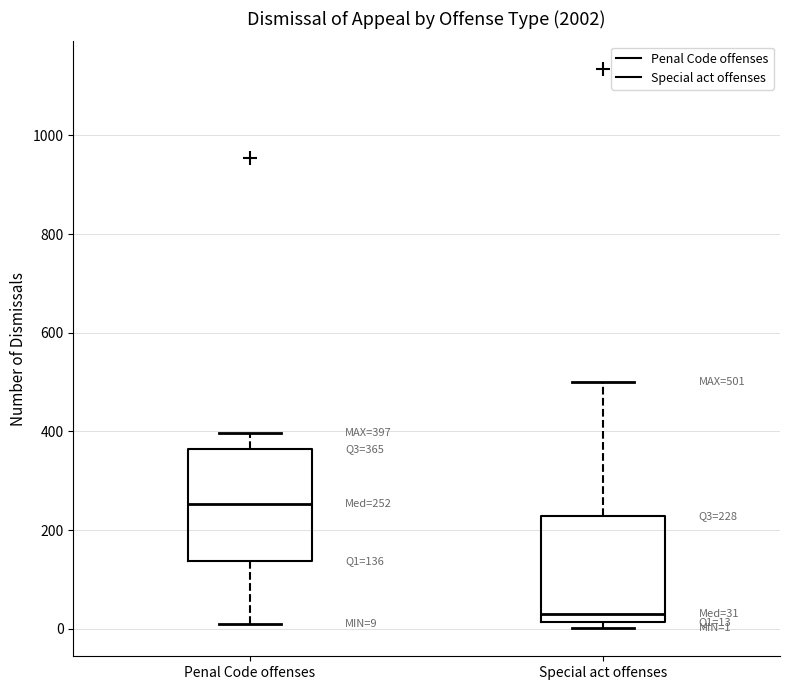

Which box has the highest median line?

Penal Code offenses